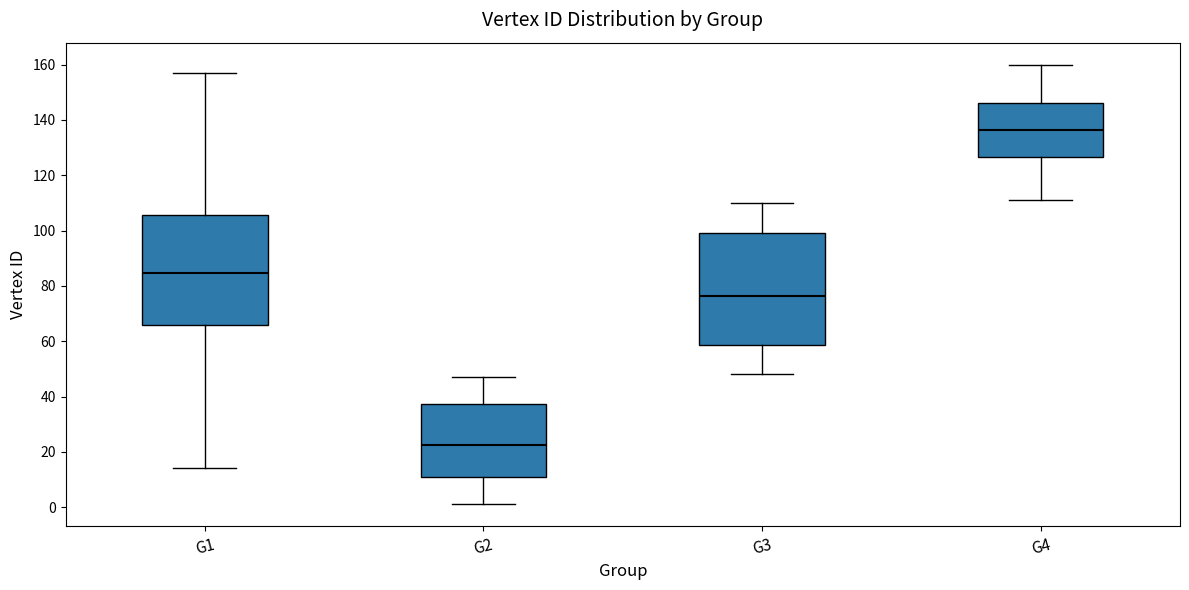

Reading left to right, read every box against the y-axis: the position of its median line, the range the box covers, and the ends of its whiskers. The values are not printed on the chart, so give them approximately, as read against the axis.

G1: median 84, box 66 to 106, whiskers 14 to 158
G2: median 22, box 10 to 38, whiskers 2 to 48
G3: median 76, box 58 to 100, whiskers 48 to 110
G4: median 136, box 126 to 146, whiskers 112 to 160